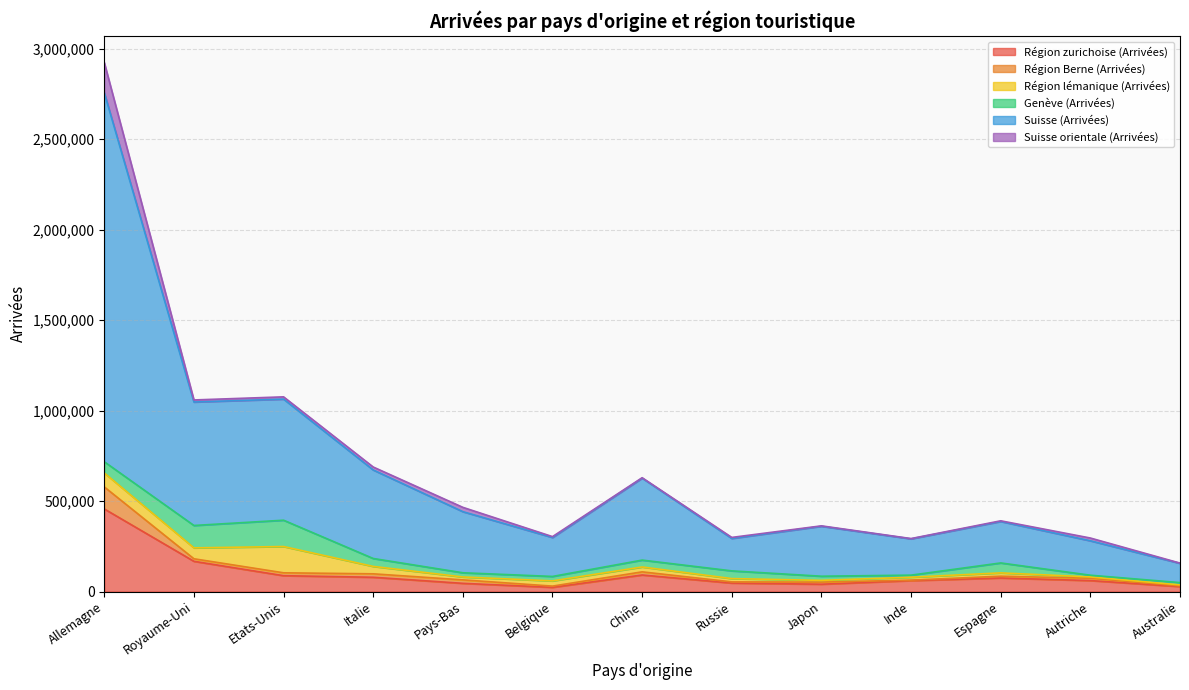

What is the difference between the maximum and minimum values in the Région lémanique (Arrivées) series?

139456